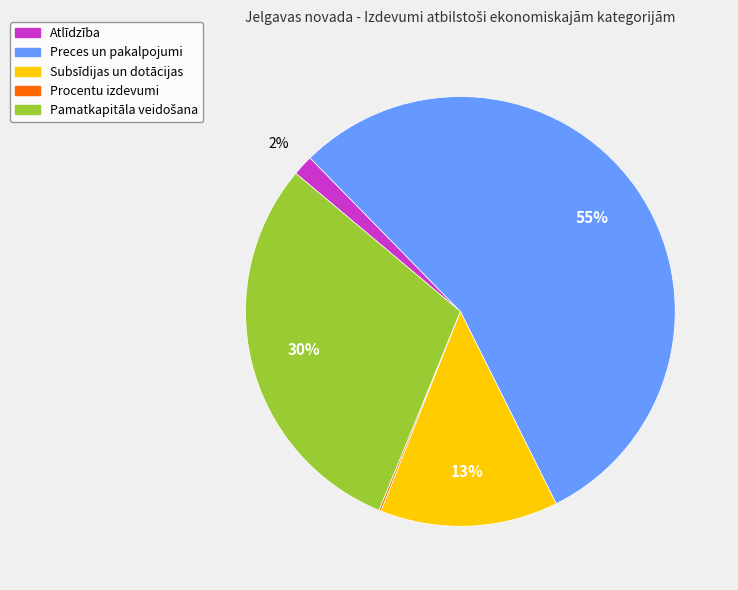

Which category has the biggest portion of the pie?

Preces un pakalpojumi